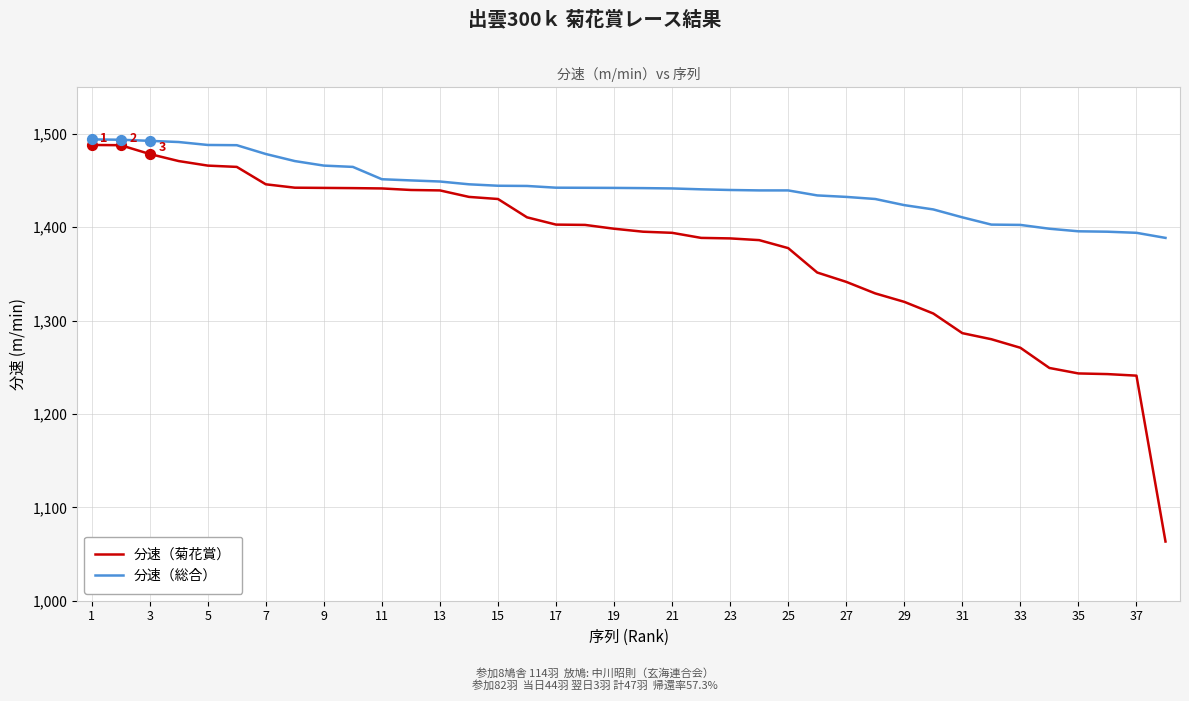

Rank the series by their average value, from lowest to highest.

分速（菊花賞）, 分速（総合）